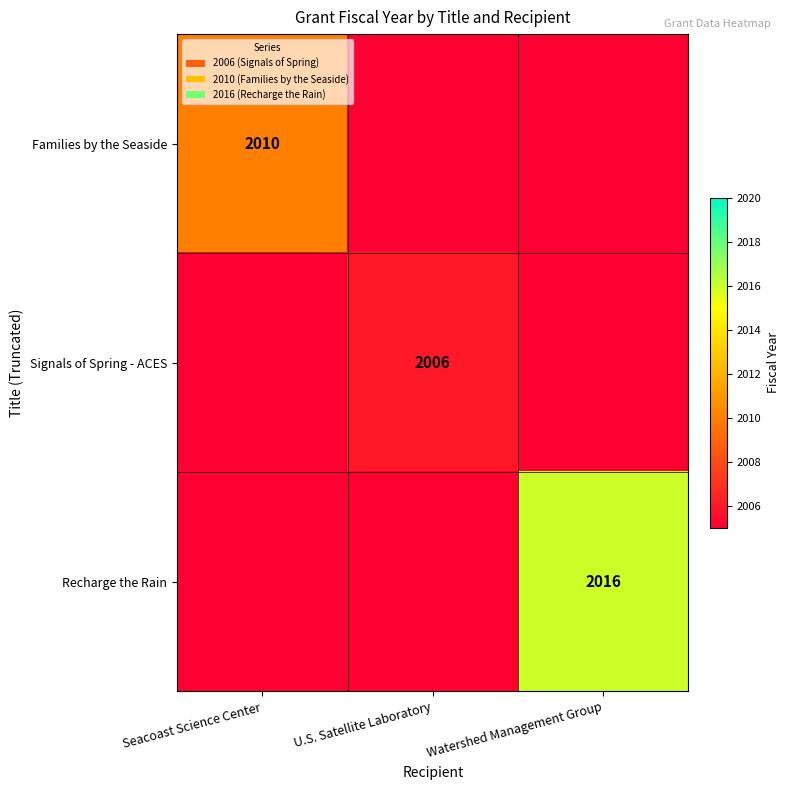

Is it true that Signals of Spring - ACES equals 2006 at U.S. Satellite Laboratory?

True